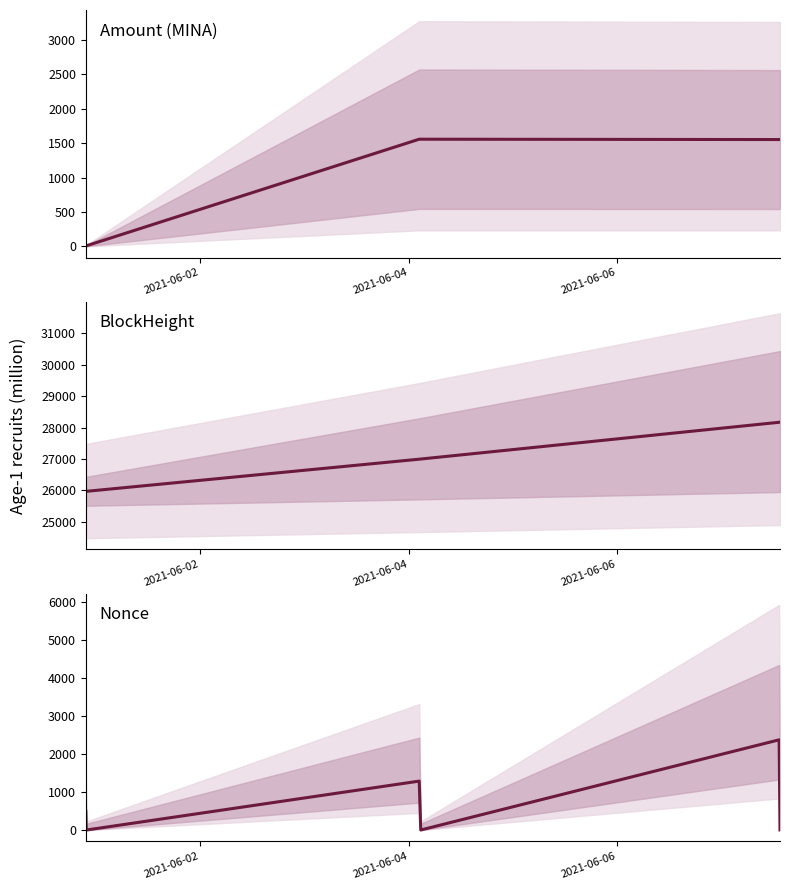

How many values in the Nonce series are below 496?

3